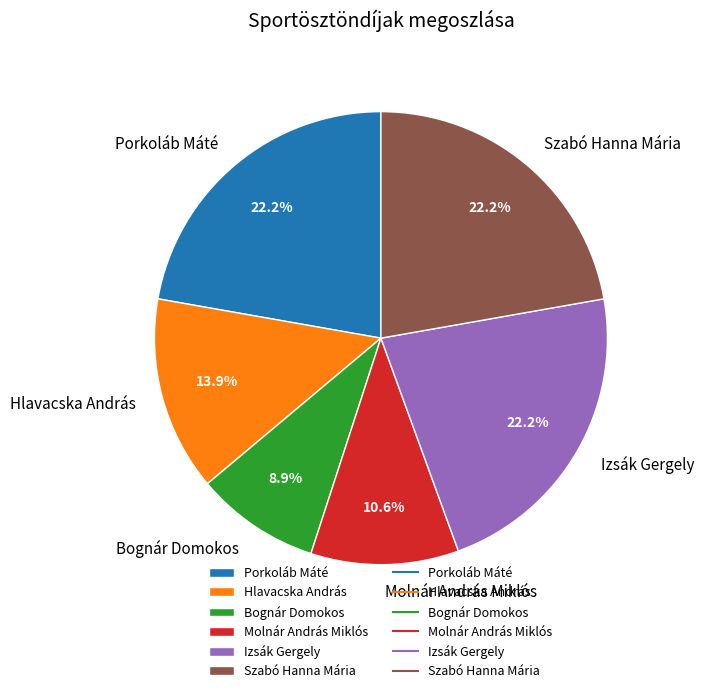

Which category has the smallest portion of the pie?

Bognár Domokos